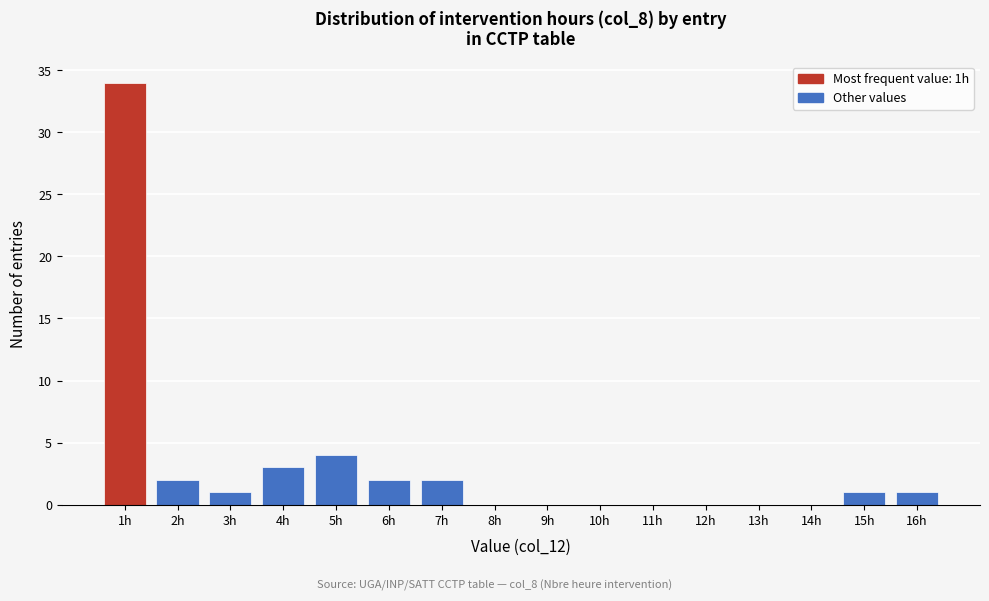

Reading left to right, list every bar in this chart as the range it spans on the x-axis followed by its height. The values are not printed on the chart, so give them approximately, as read against the axis.

0.5 to 1.5: 34
1.5 to 2.5: 2
2.5 to 3.5: 1
3.5 to 4.5: 3
4.5 to 5.5: 4
5.5 to 6.5: 2
6.5 to 7.5: 2
7.5 to 8.5: 0
8.5 to 9.5: 0
9.5 to 10.5: 0
10.5 to 11.5: 0
11.5 to 12.5: 0
12.5 to 13.5: 0
13.5 to 14.5: 0
14.5 to 15.5: 1
15.5 to 16.5: 1